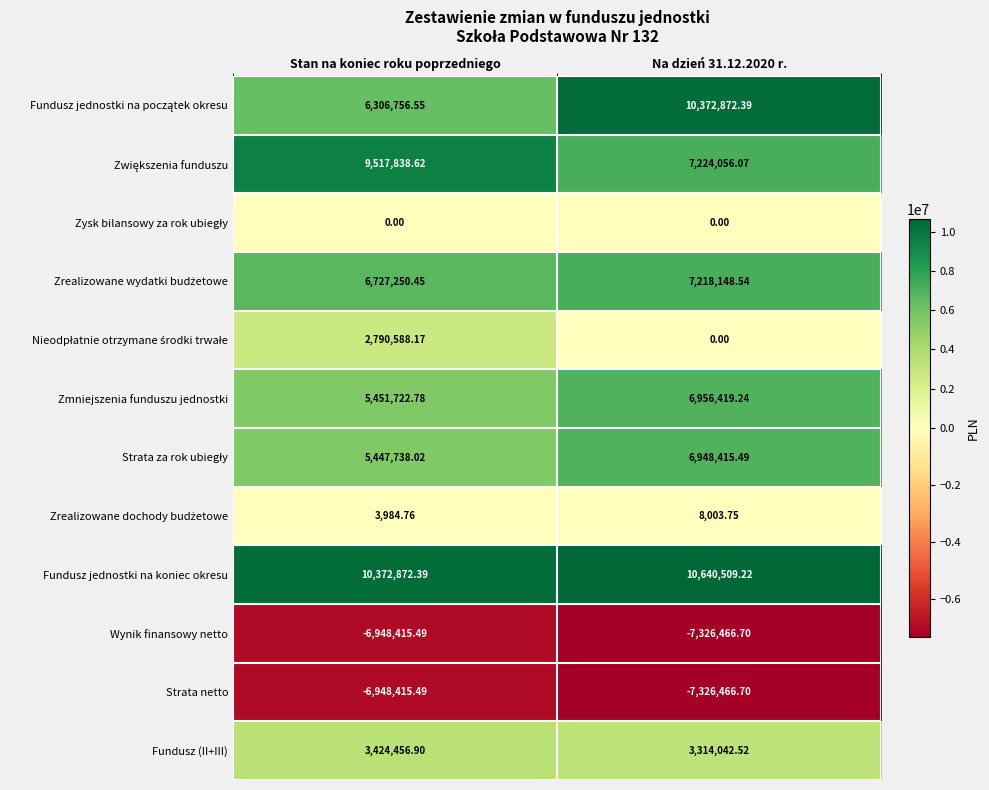

Is the value of Wynik finansowy netto at Na dzień 31.12.2020 r. greater than the value of Fundusz (II+III) at Stan na koniec roku poprzedniego?

No